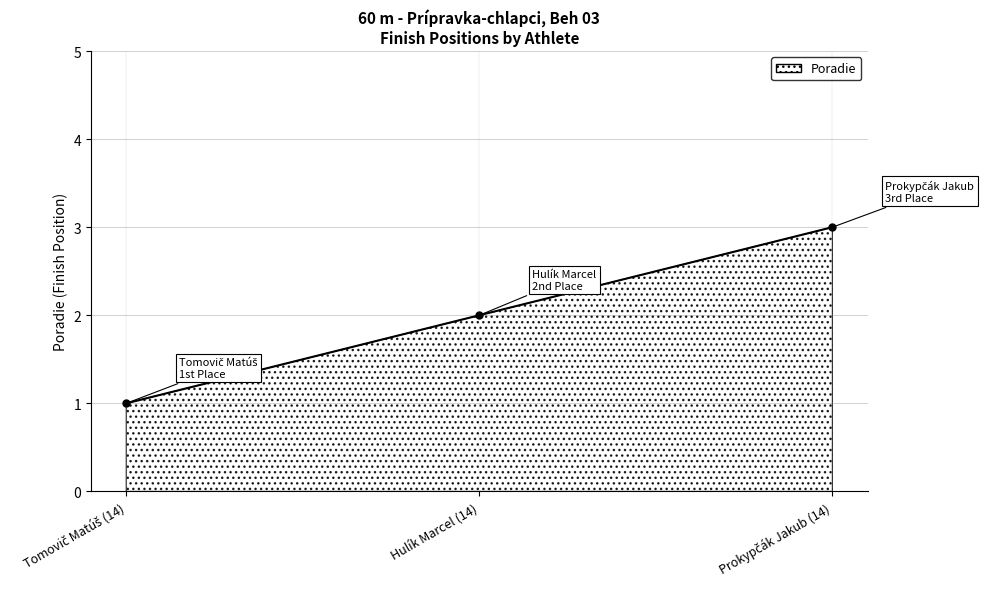

What is the maximum value shown in the chart?

3